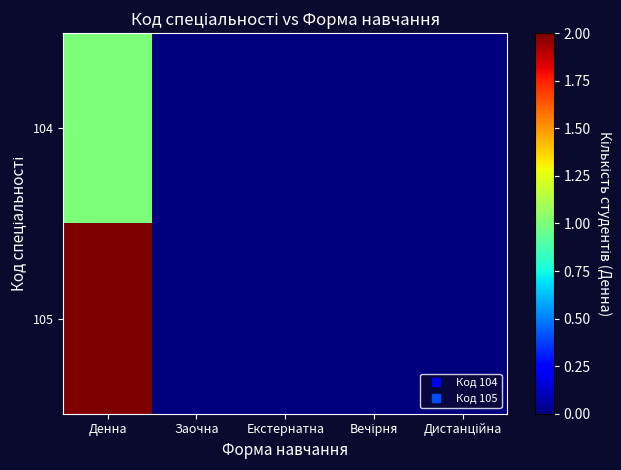

Rank the series by their average value, from highest to lowest.

105, 104